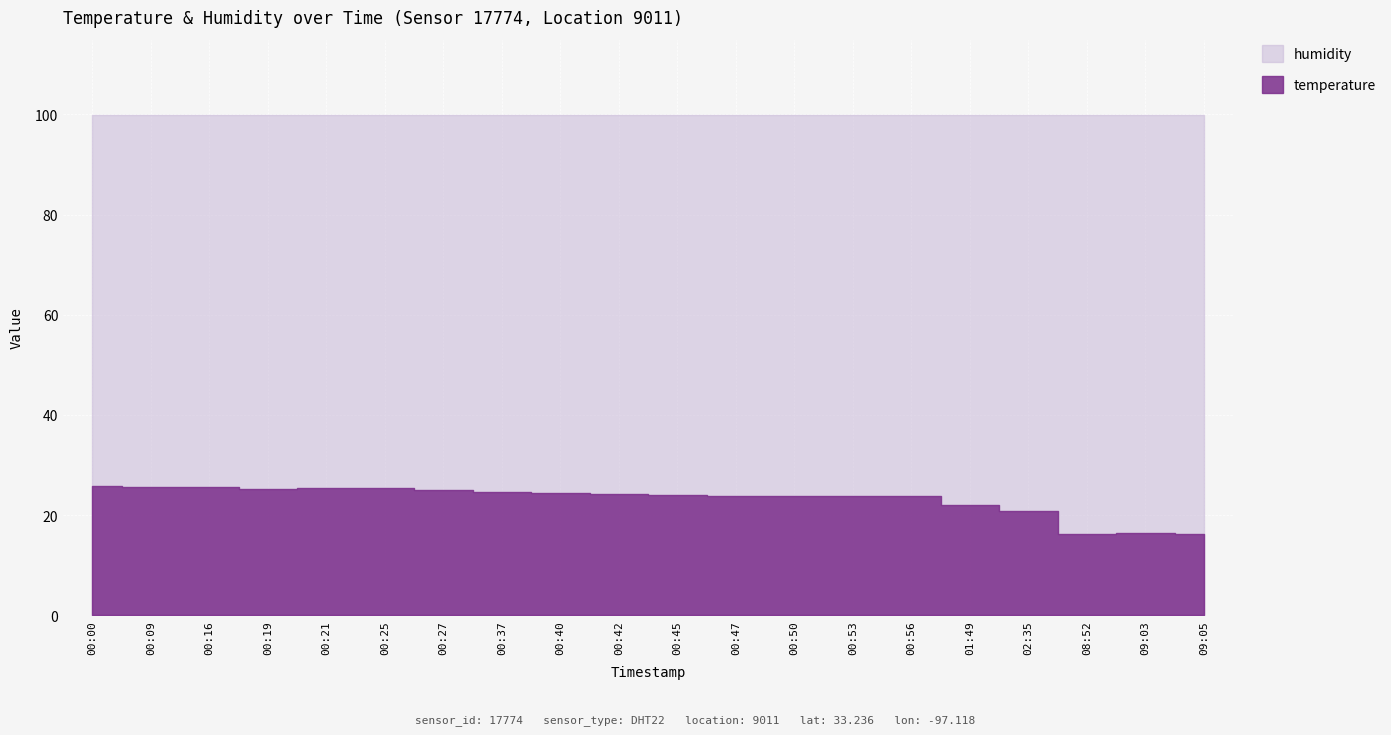

Rank the series by their maximum value, from lowest to highest.

temperature, humidity